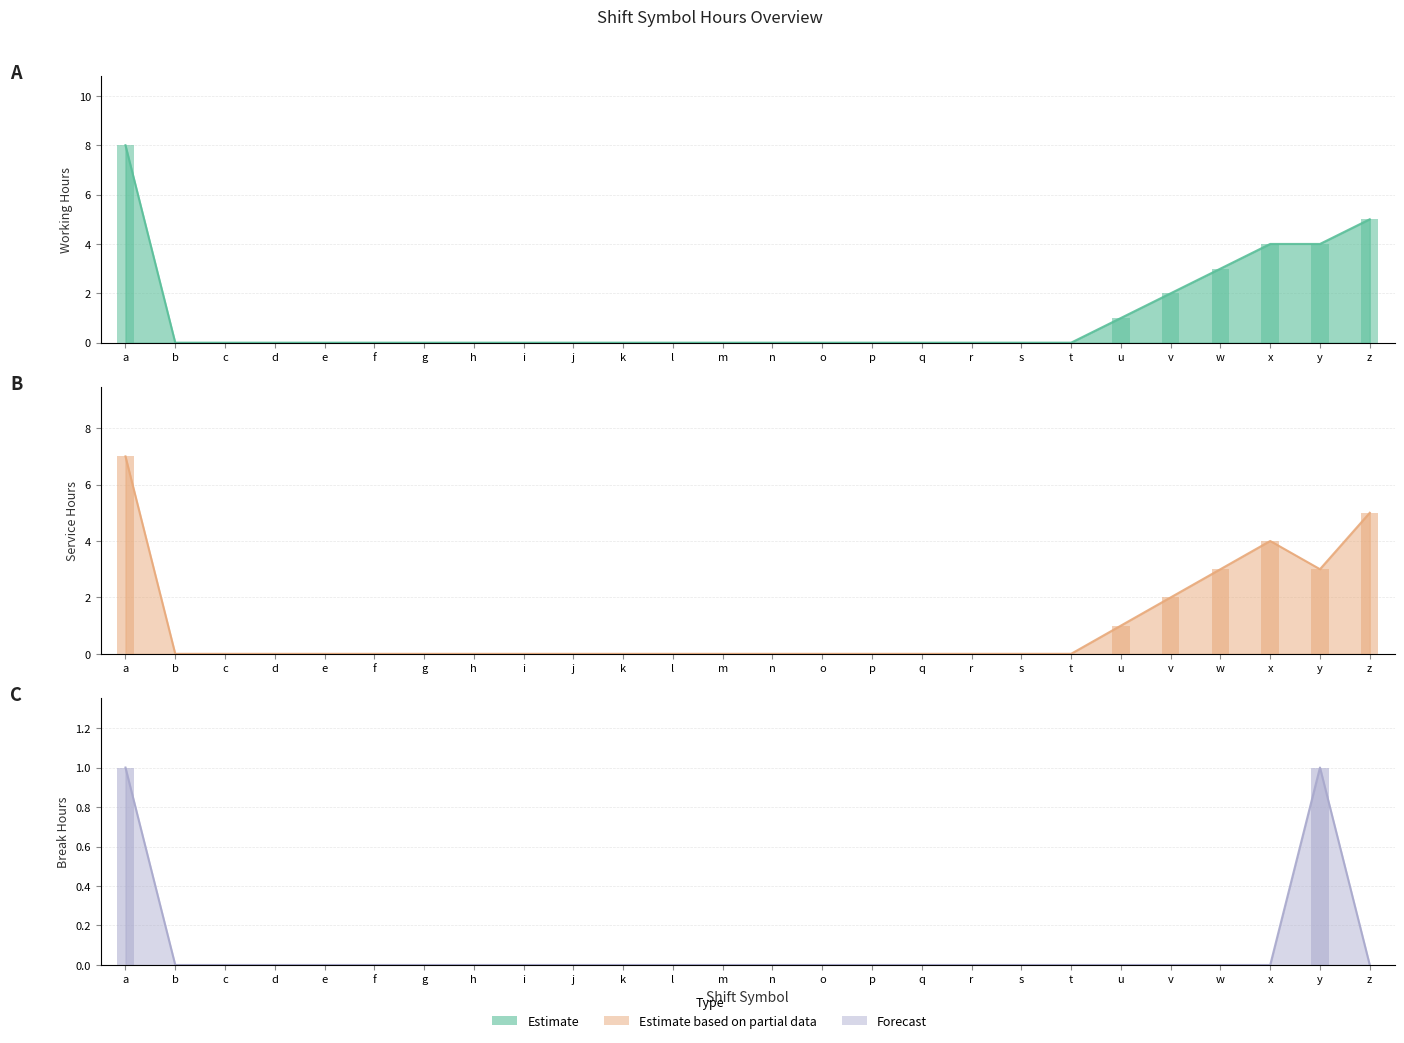

Between a and h, which series saw the biggest shift?

Estimate (Working Hours)